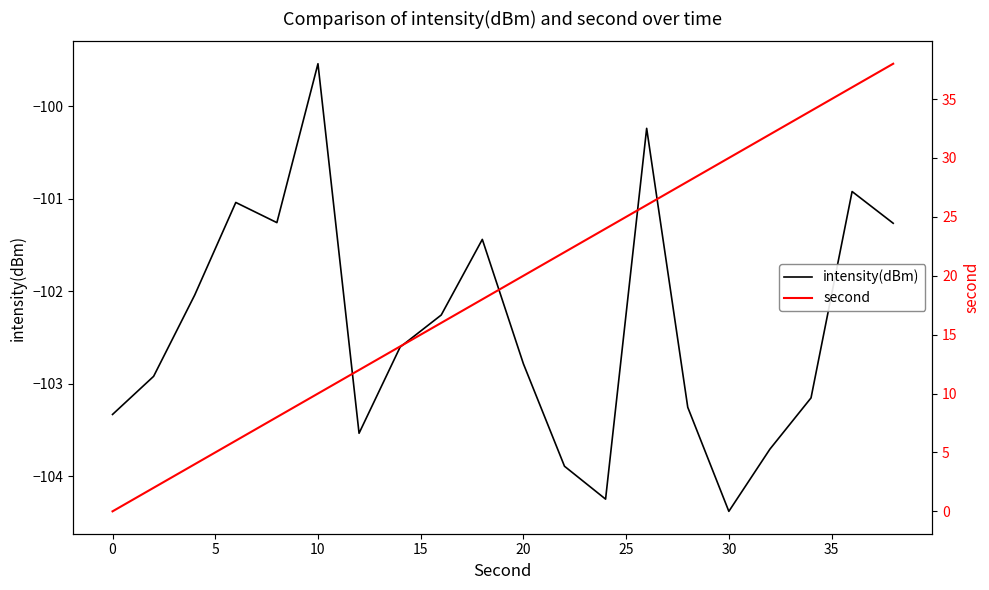

What are all the series names shown in the legend?

intensity(dBm), second